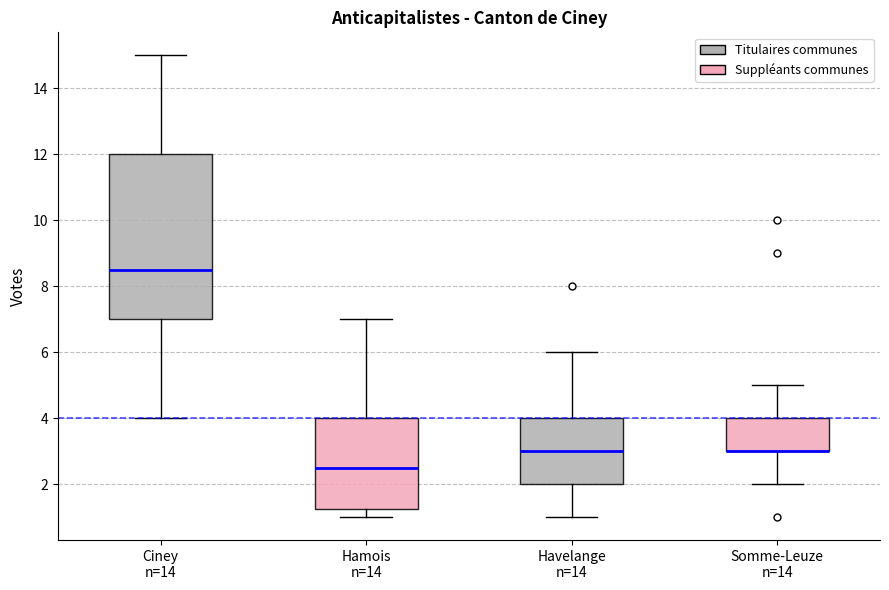

Reading left to right, read every box against the y-axis: the position of its median line, the range the box covers, and the ends of its whiskers. The values are not printed on the chart, so give them approximately, as read against the axis.

Ciney n=14: median 8.6, box 7.0 to 12.0, whiskers 4.0 to 15.0
Hamois n=14: median 2.6, box 1.2 to 4.0, whiskers 1.0 to 7.0
Havelange n=14: median 3.0, box 2.0 to 4.0, whiskers 1.0 to 6.0
Somme-Leuze n=14: median 3.0 (drawn on the box's lower edge), box 3.0 to 4.0, whiskers 2.0 to 5.0